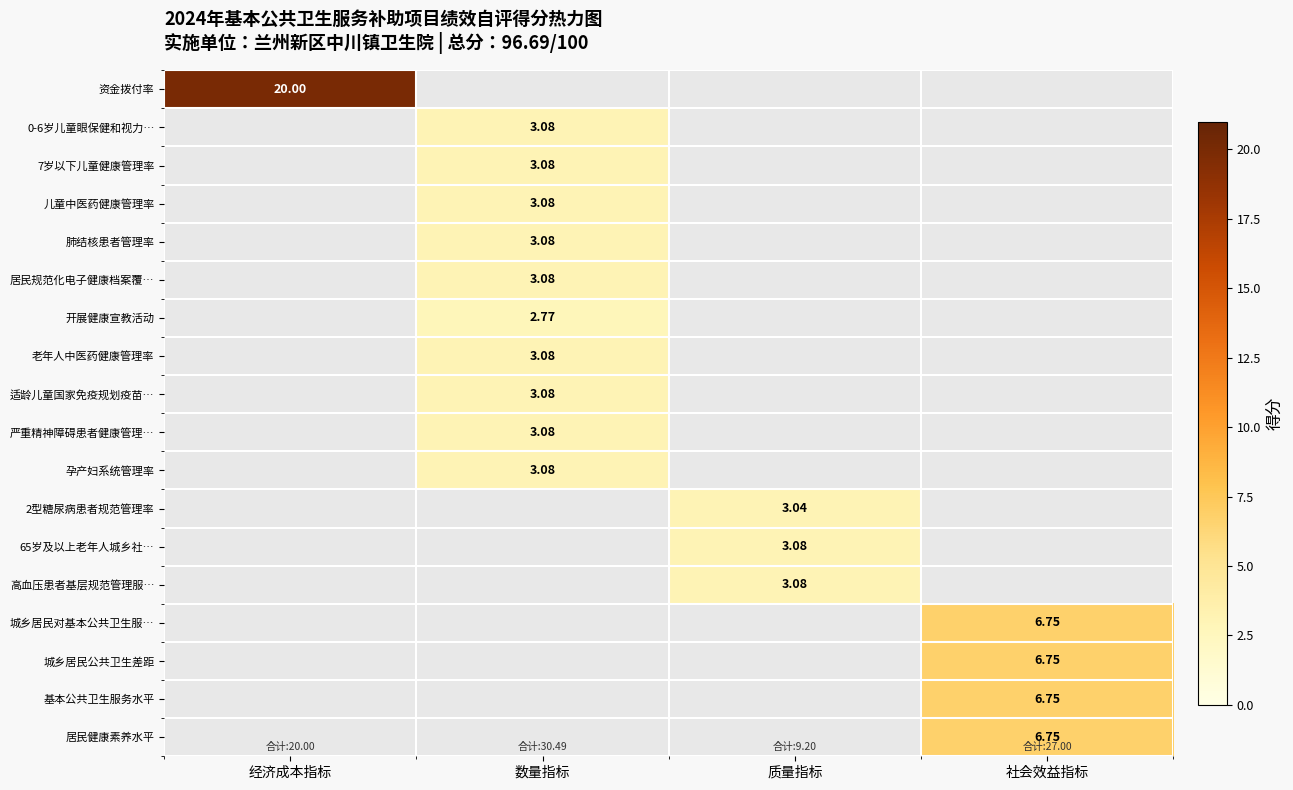

Which has a higher value, 数量指标 or 质量指标?

质量指标